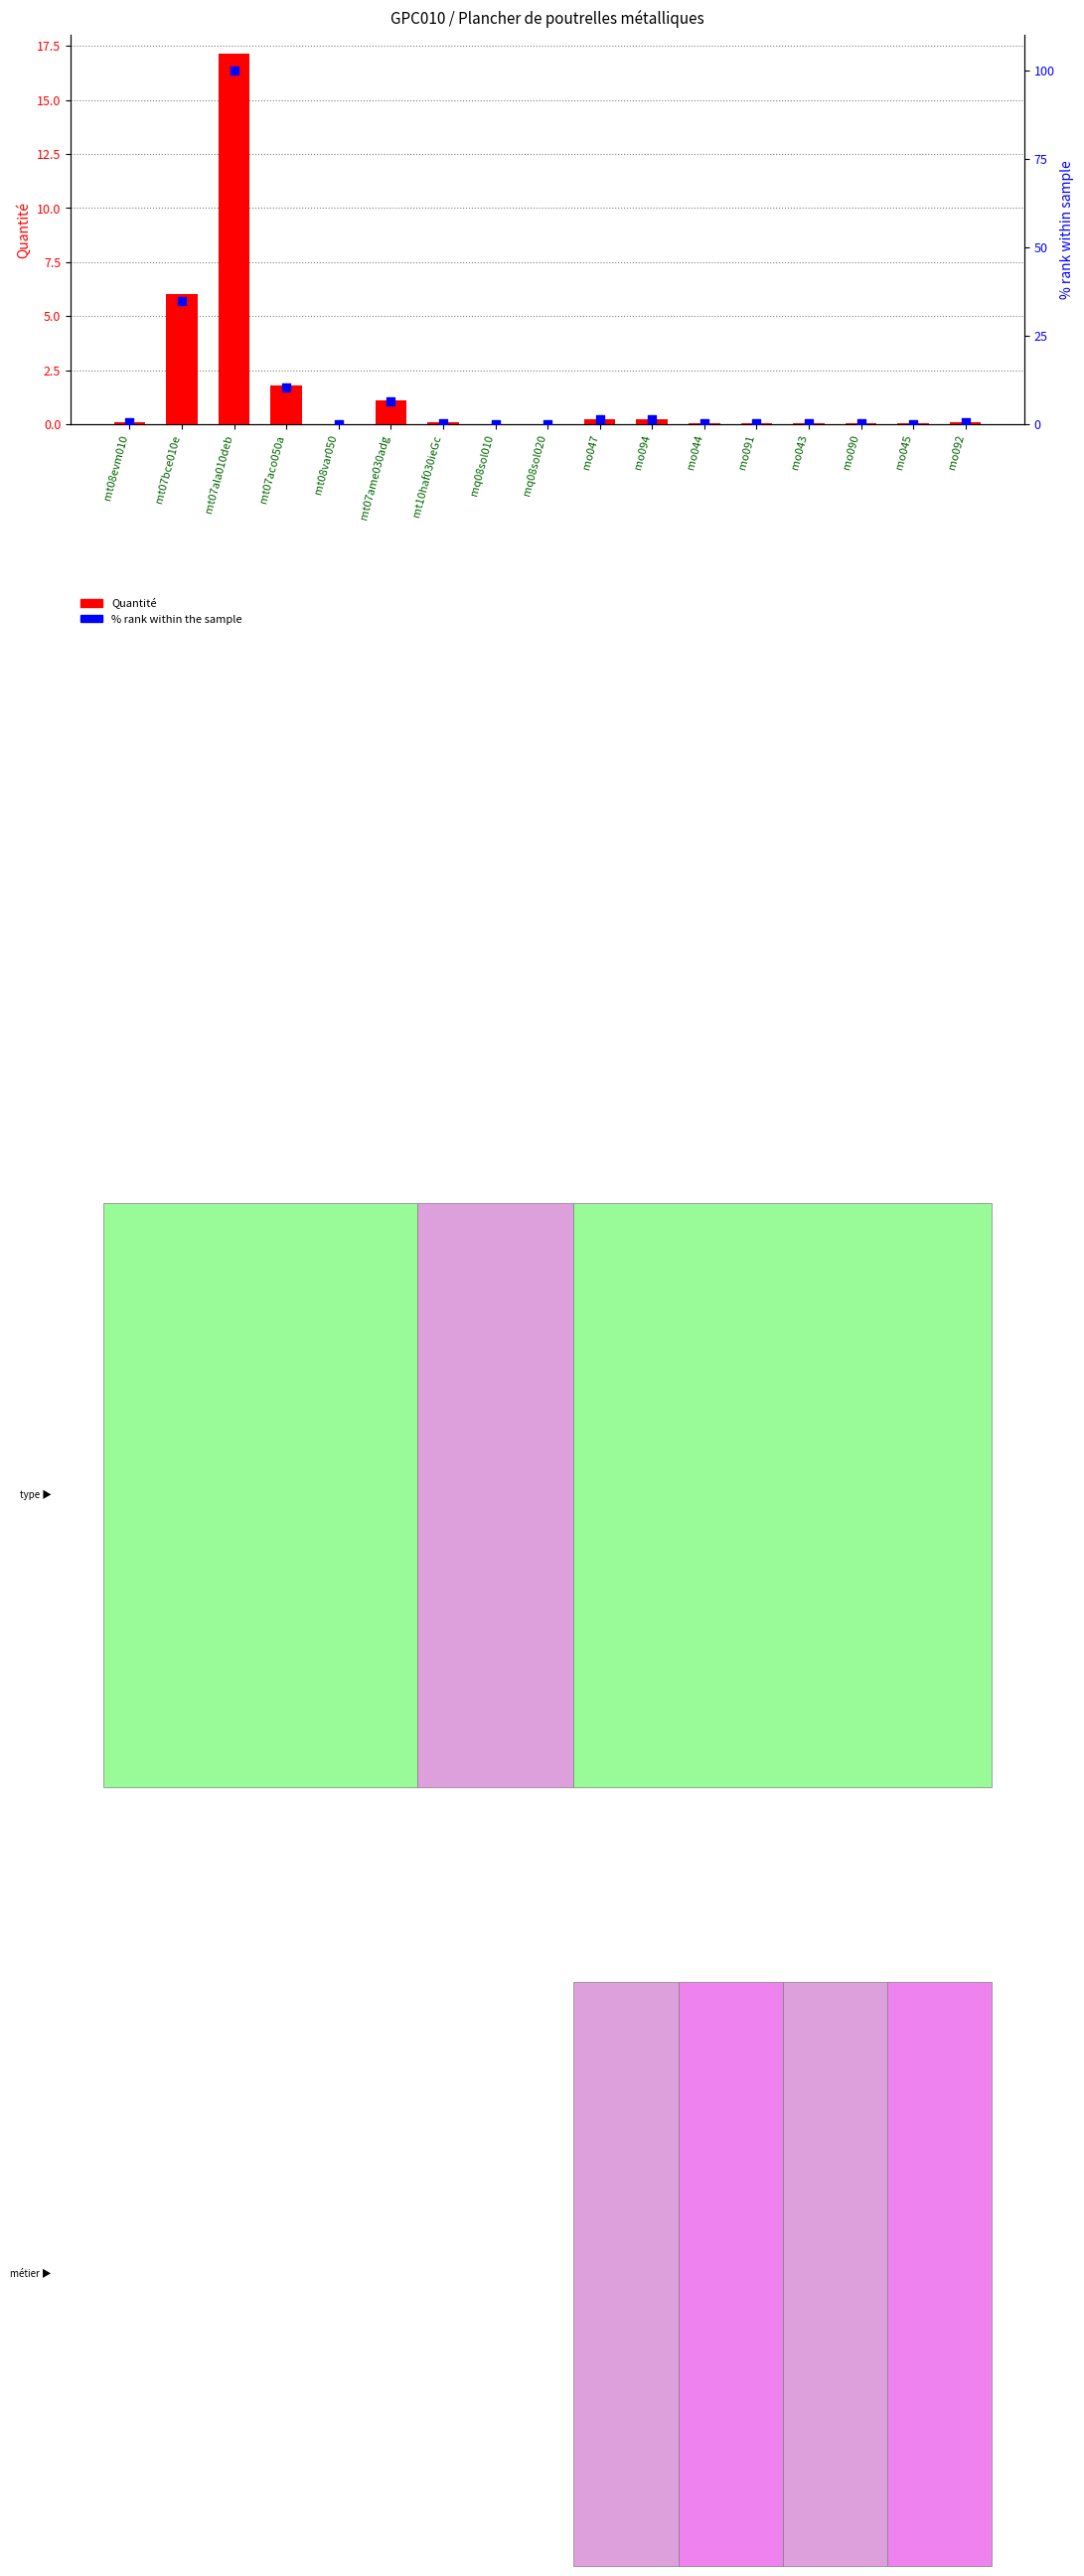

Which series has the largest total across all categories?

% rank within sample